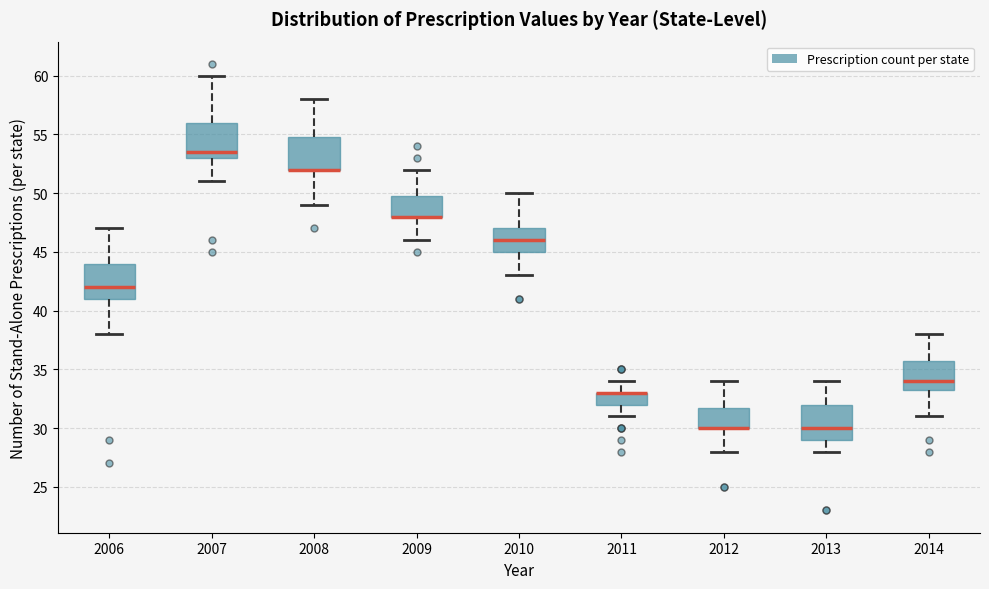

Reading left to right, transcribe this box plot: for each box, give where its median line is, the range the box spans, and where its two whiskers end, as read against the y-axis. The values are not printed on the chart, so give them approximately, as read against the axis.

2006: median 42.0, box 41.0 to 44.0, whiskers 38.0 to 47.0
2007: median 53.5, box 53.0 to 56.0, whiskers 51.0 to 60.0
2008: median 52.0 (drawn on the box's lower edge), box 52.0 to 55.0, whiskers 49.0 to 58.0
2009: median 48.0 (drawn on the box's lower edge), box 48.0 to 50.0, whiskers 46.0 to 52.0
2010: median 46.0, box 45.0 to 47.0, whiskers 43.0 to 50.0
2011: median 33.0 (drawn on the box's upper edge), box 32.0 to 33.0, whiskers 31.0 to 34.0
2012: median 30.0 (drawn on the box's lower edge), box 30.0 to 32.0, whiskers 28.0 to 34.0
2013: median 30.0, box 29.0 to 32.0, whiskers 28.0 to 34.0
2014: median 34.0, box 33.5 to 36.0, whiskers 31.0 to 38.0